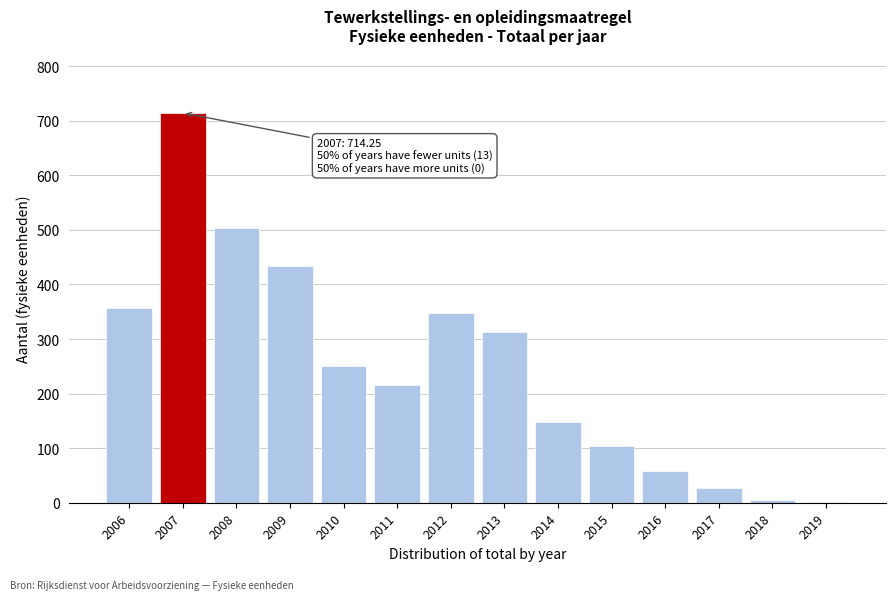

Between 2010 and 2013, which is larger?

2013